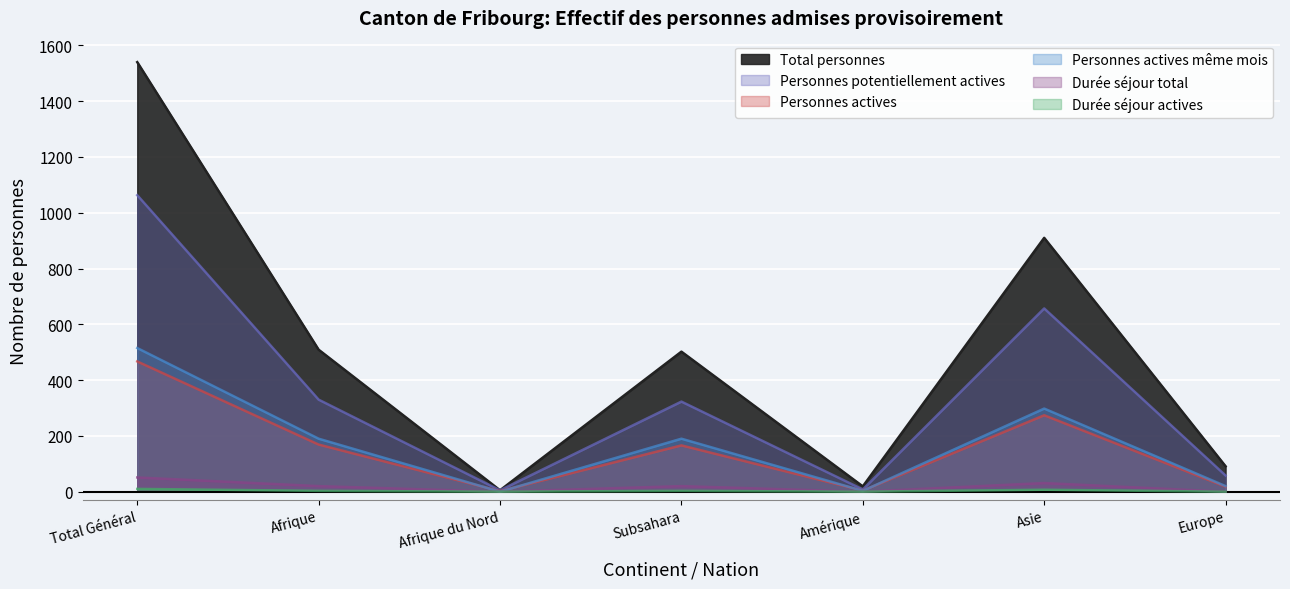

Reading left to right, transcribe all the data shown in this chart.

Total personnes: Total Général=1540	Afrique=509	Afrique du Nord=5	Subsahara=502	Amérique=19	Asie=910	Europe=91
Personnes potentiellement actives: Total Général=1063	Afrique=330	Afrique du Nord=5	Subsahara=323	Amérique=8	Asie=657	Europe=58
Personnes actives: Total Général=467	Afrique=169	Afrique du Nord=2	Subsahara=166	Amérique=4	Asie=274	Europe=18
Personnes actives même mois: Total Général=515	Afrique=190	Afrique du Nord=0	Subsahara=190	Amérique=3	Asie=298	Europe=20
Durée séjour total: Total Général=51	Afrique=20	Afrique du Nord=0	Subsahara=20	Amérique=0	Asie=31	Europe=0
Durée séjour actives: Total Général=10	Afrique=3	Afrique du Nord=0	Subsahara=3	Amérique=0	Asie=7	Europe=0